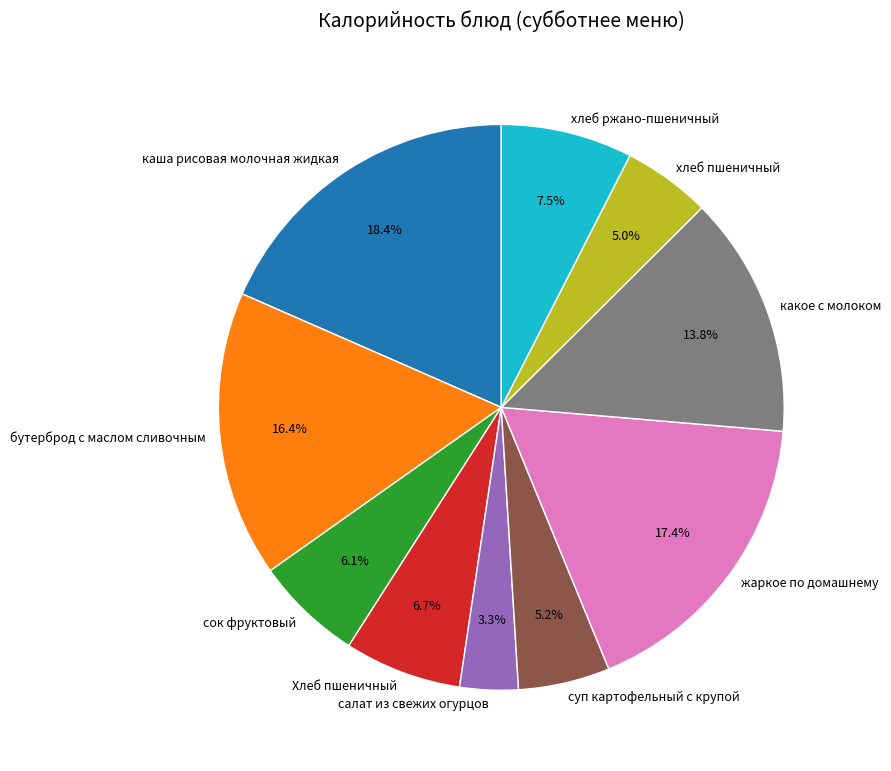

Do бутерброд с маслом сливочным and жаркое по домашнему together represent more than half of the pie?

No